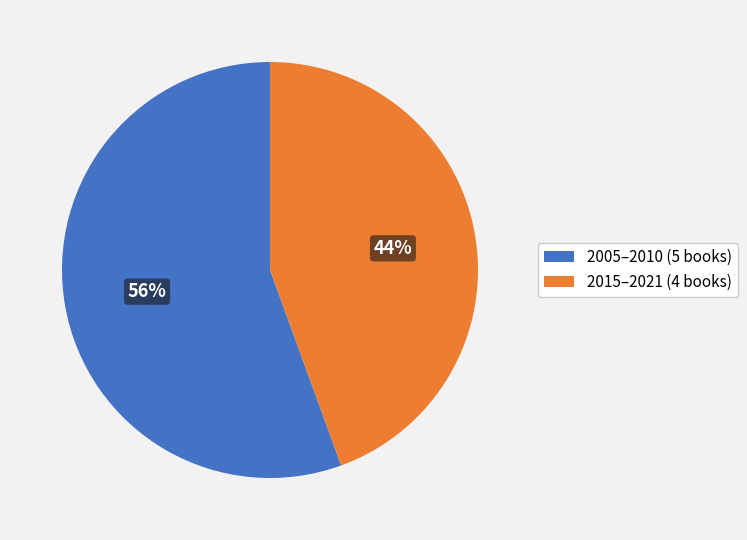

Which category has the smallest portion of the pie?

2015–2021 (4 books)